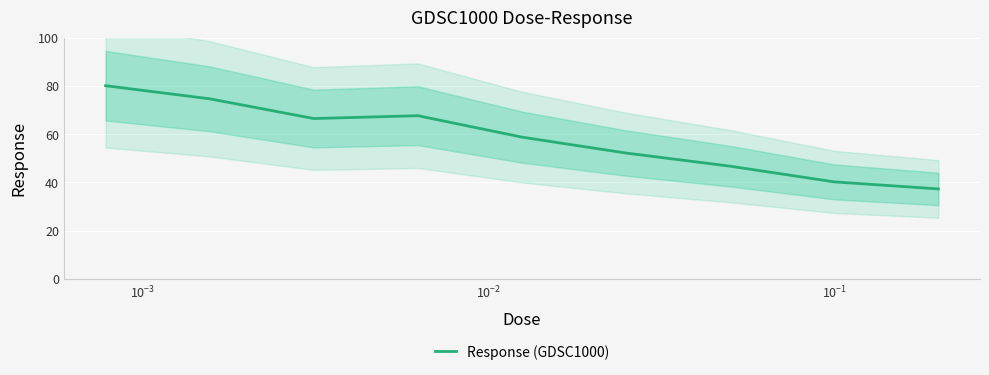

How many lines are shown in the chart?

1